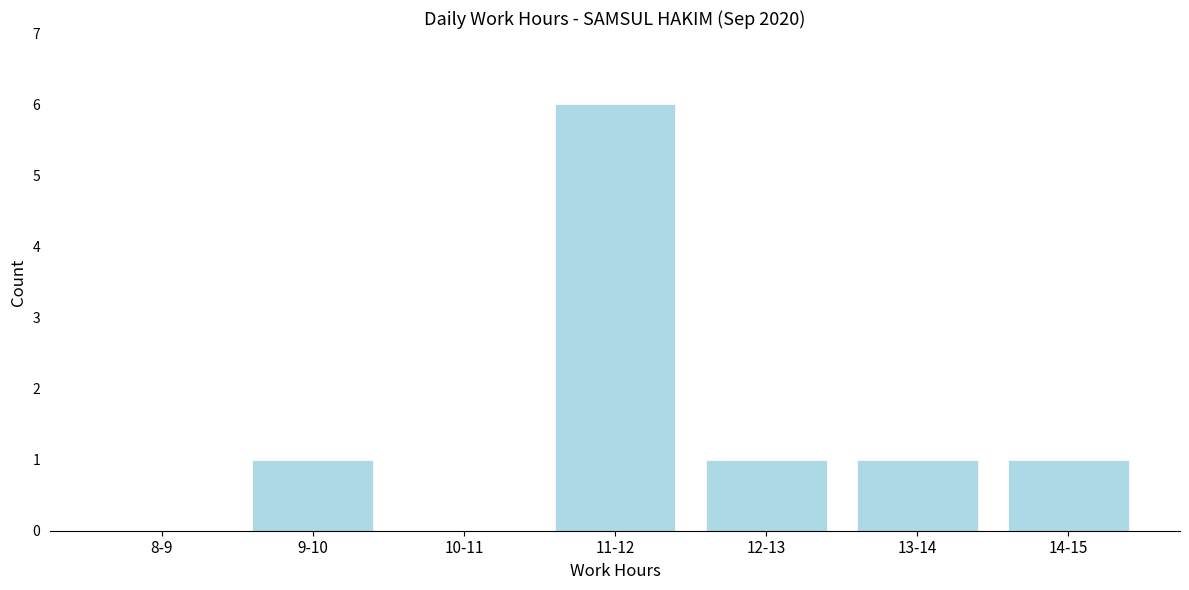

Reading left to right, transcribe all the data shown in this chart.

8-9=0	9-10=1	10-11=0	11-12=6	12-13=1	13-14=1	14-15=1